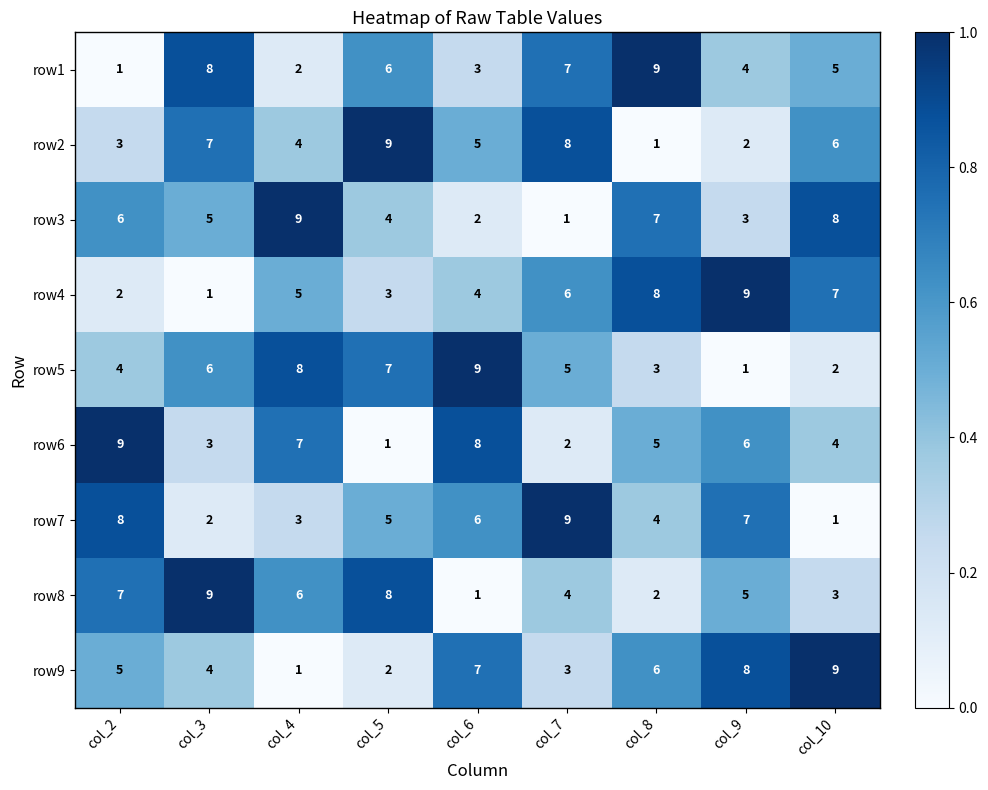

Count the number of data series in this chart.

9